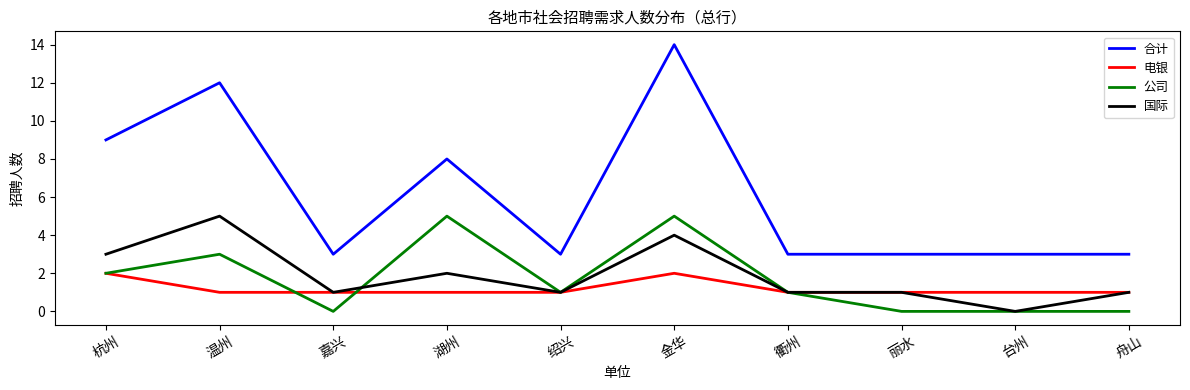

What position from the right is 绍兴?

6